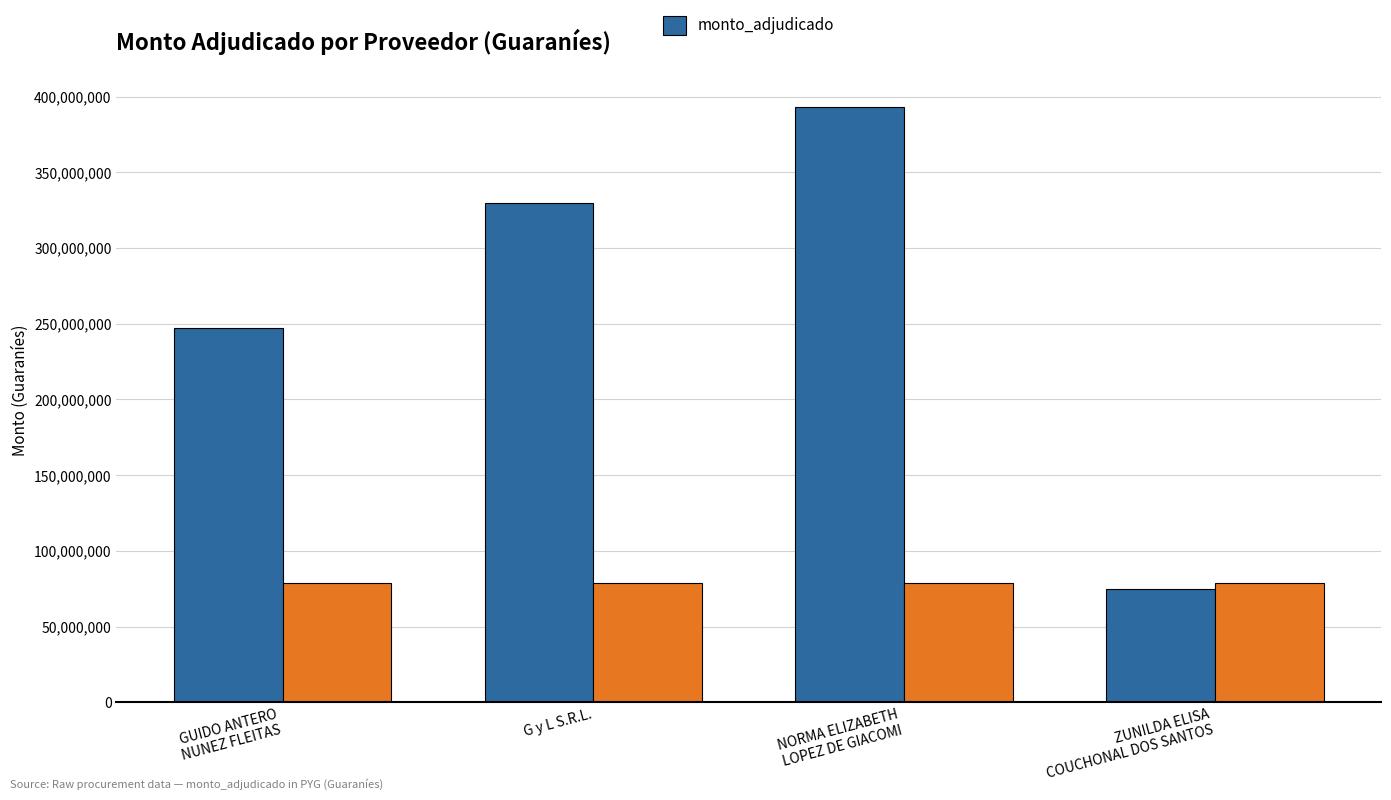

Which category has the lowest value across all series?

ZUNILDA ELISA
COUCHONAL DOS SANTOS